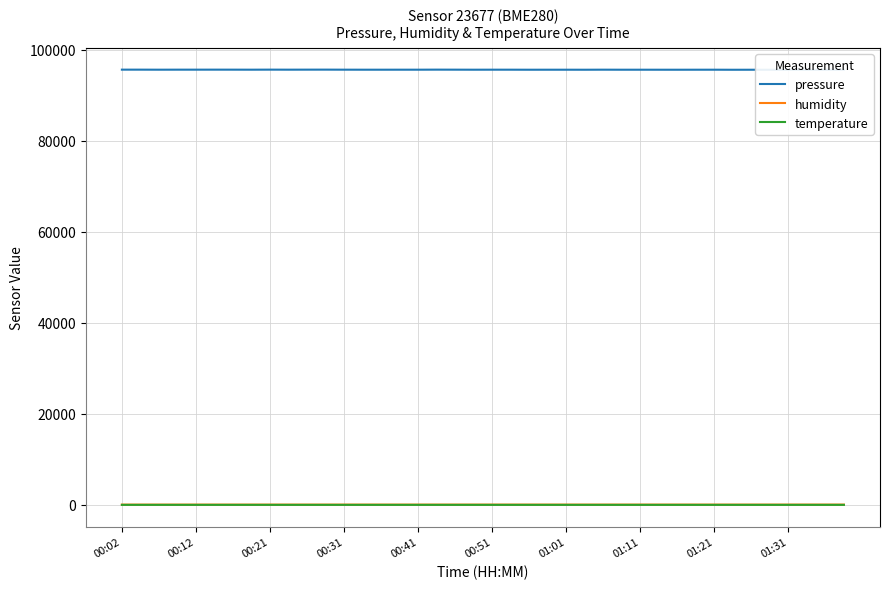

How many data points in humidity are less than 70?

16